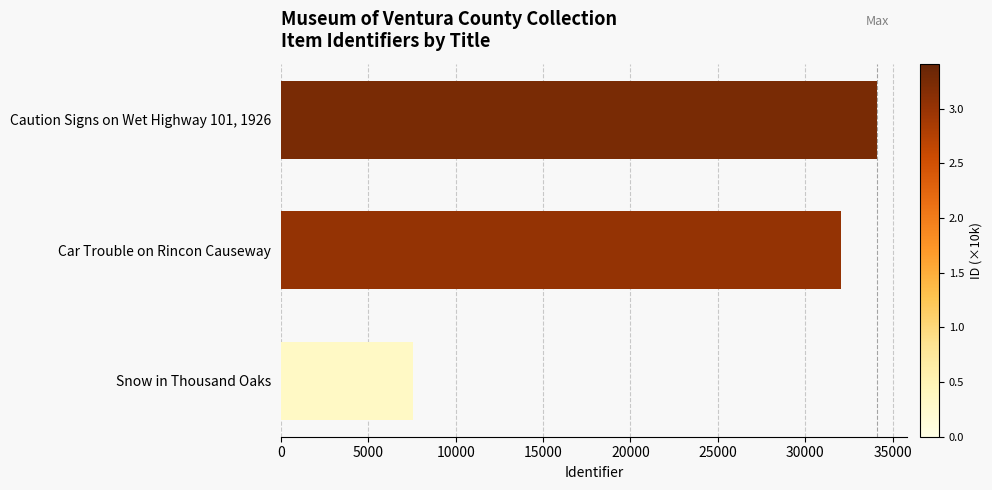

How many categories are shown in the chart?

3